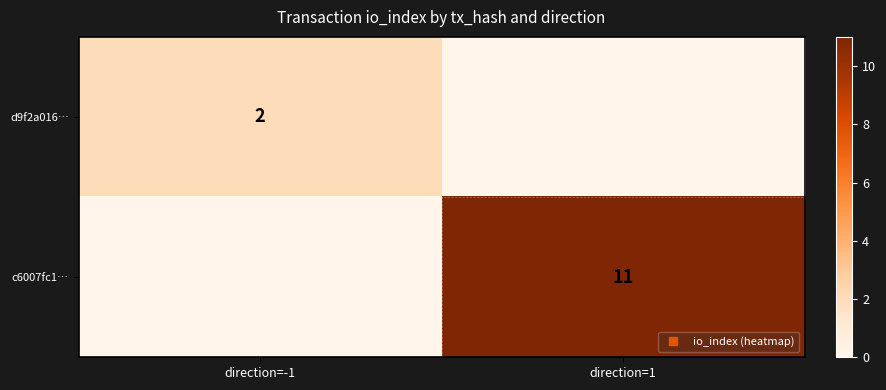

At which label is c6007fc1… closest to 5?

direction=-1